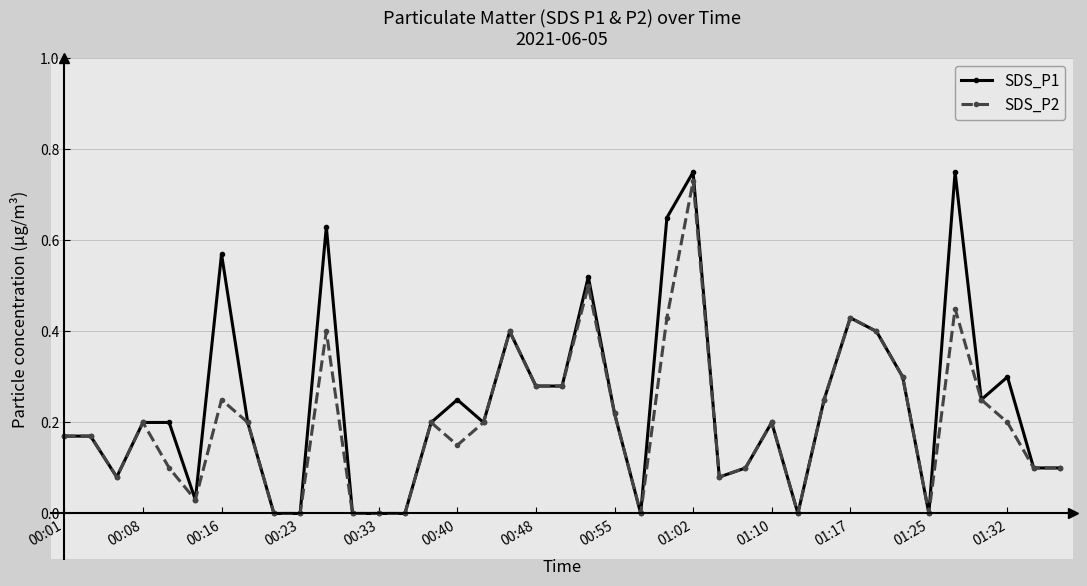

Which series has the widest spread of values?

SDS_P1